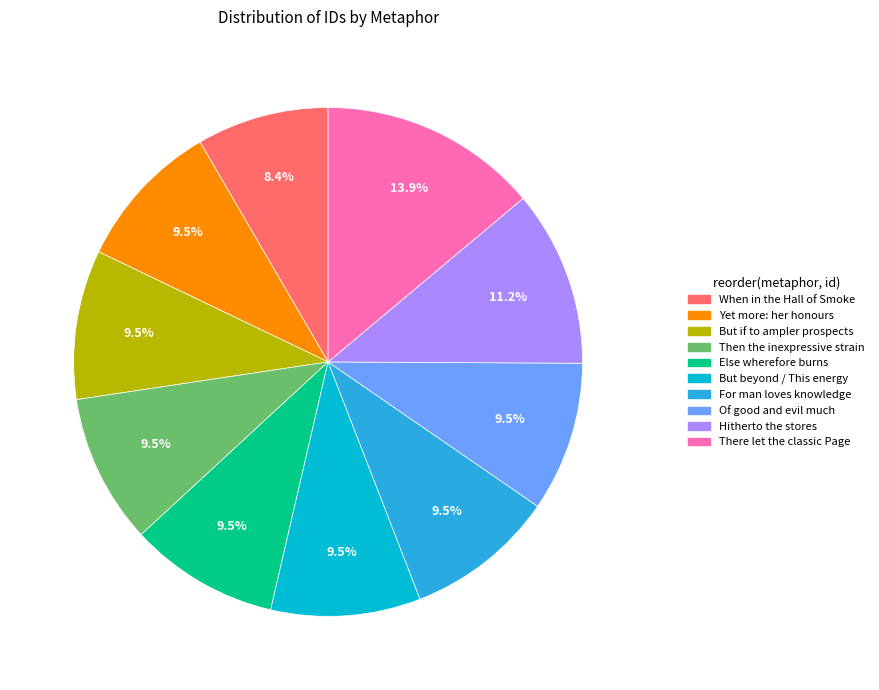

What is the total percentage of Then the inexpressive strain and There let the classic Page?

23.4%